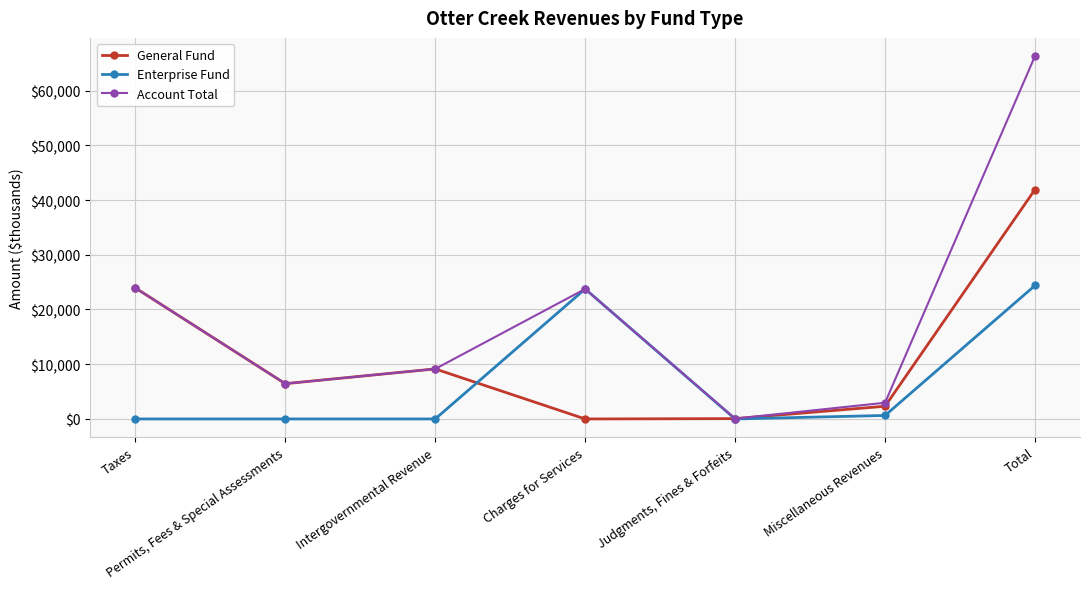

What is the difference between the maximum and minimum values in the Enterprise Fund series?

24389